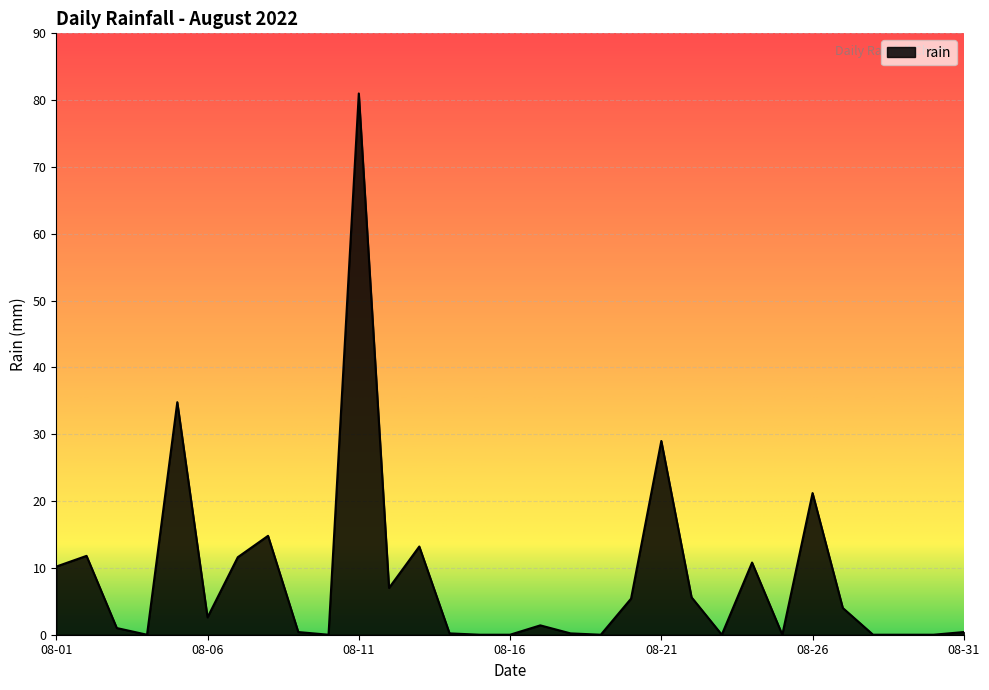

What is the difference between the maximum and minimum values?

81.0